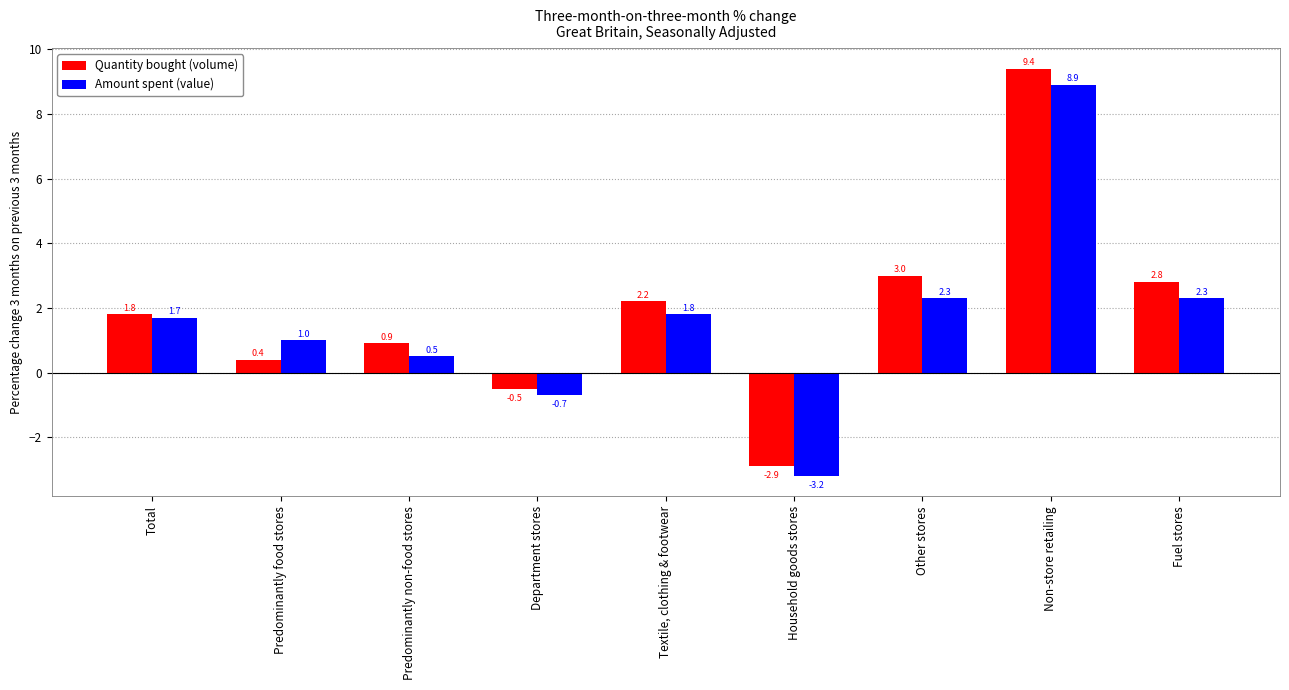

Between Predominantly food stores and Department stores, which series saw the biggest shift?

Amount spent (value)